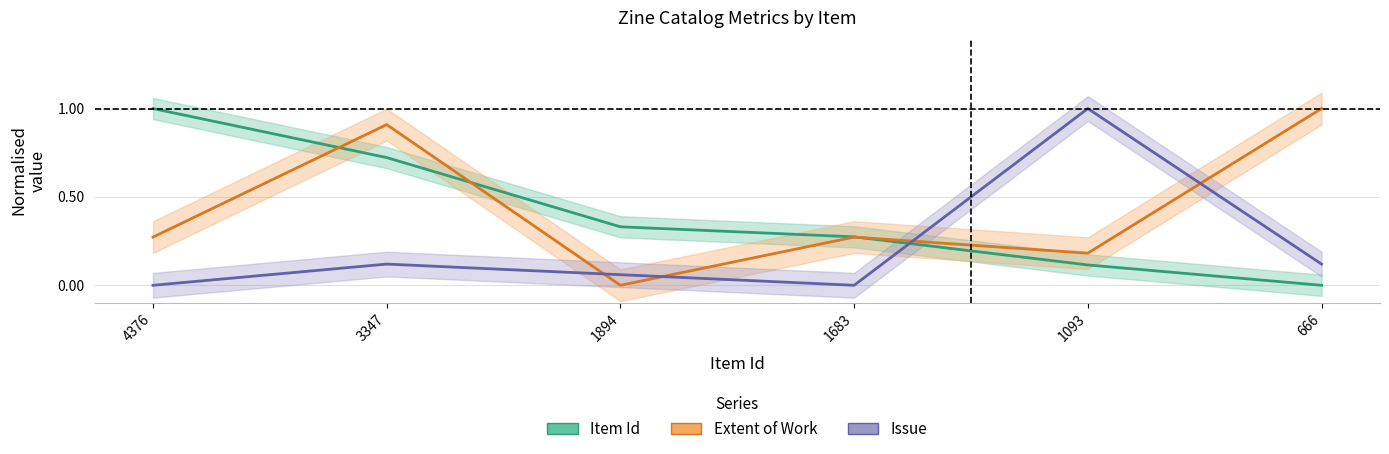

How many times do Issue and Extent of Work cross each other?

4